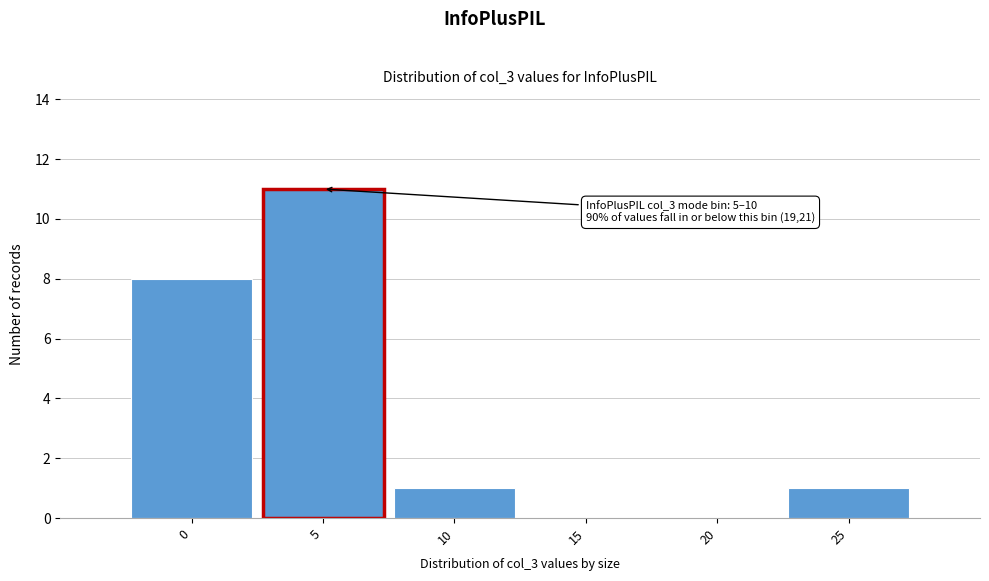

Reading left to right, transcribe all the data shown in this chart.

0=8	5=11	10=1	15=0	20=0	25=1